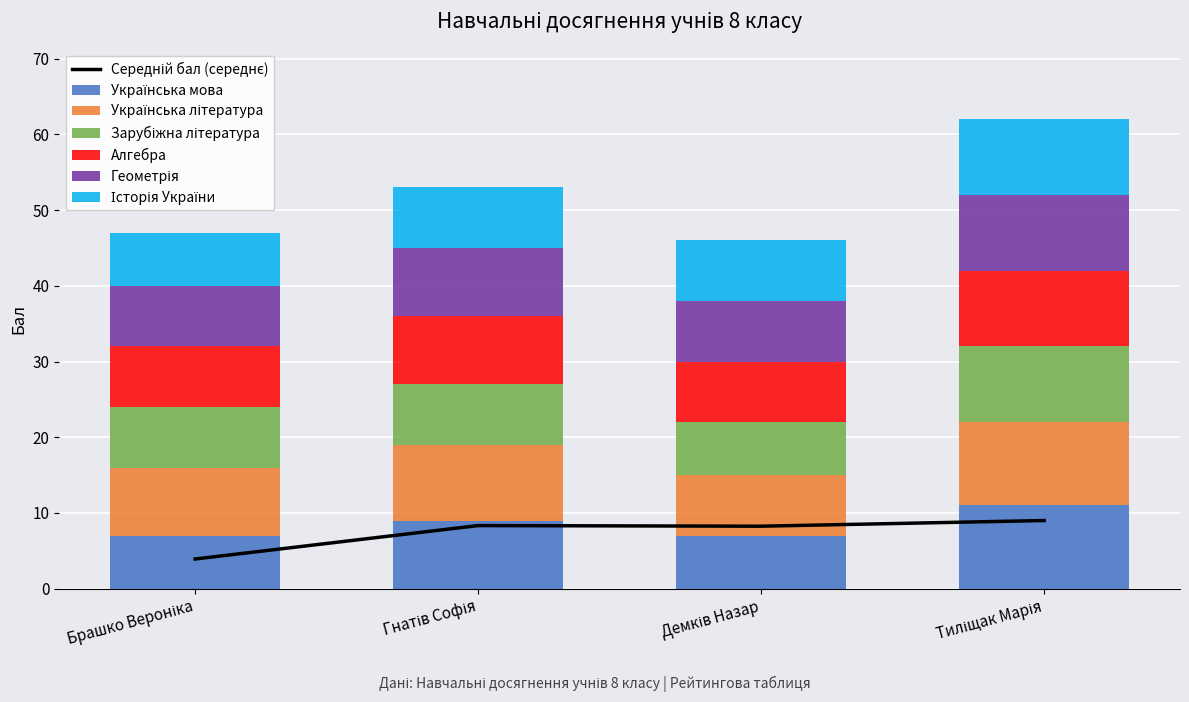

The Геометрія series shows 10 at Тиліщак Марія. True or false?

True